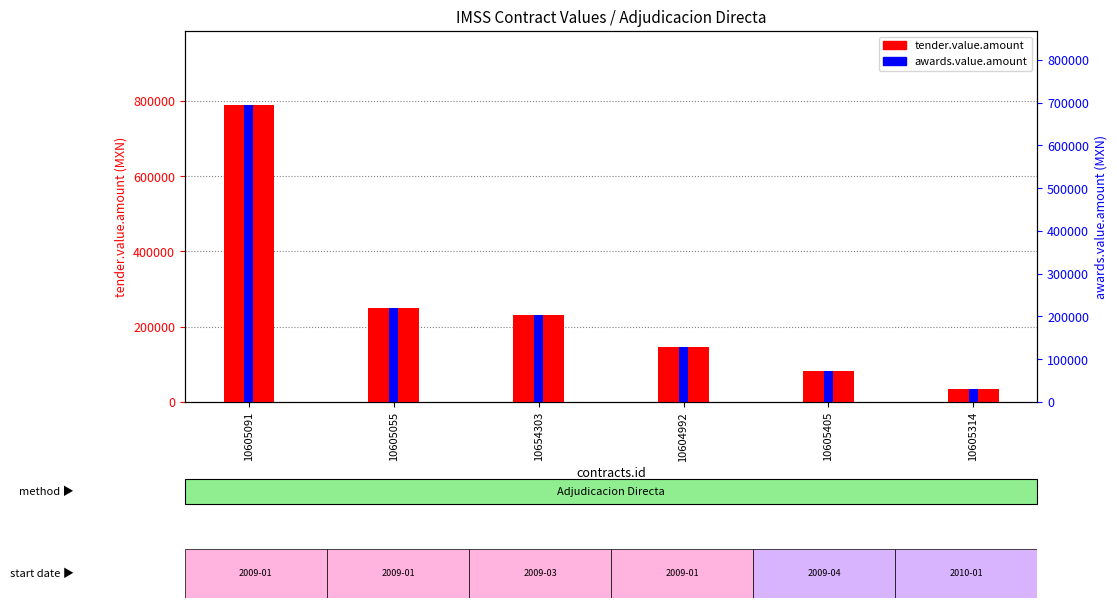

At which category is the sum across all series the highest?

10605091